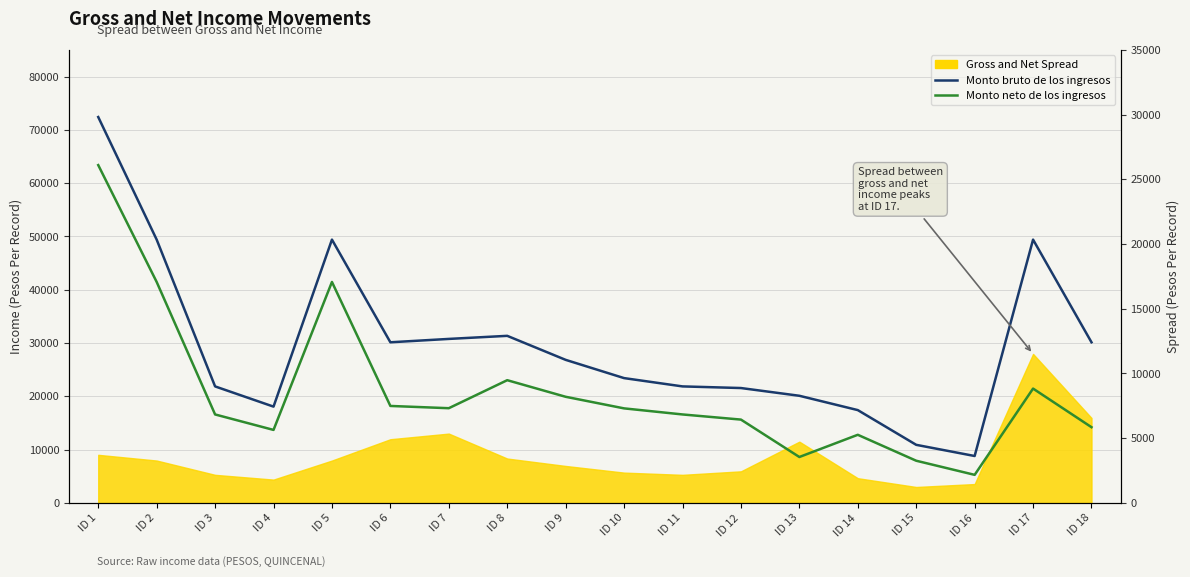

The Monto bruto de los ingresos series shows 26191.8 at ID 14. True or false?

False